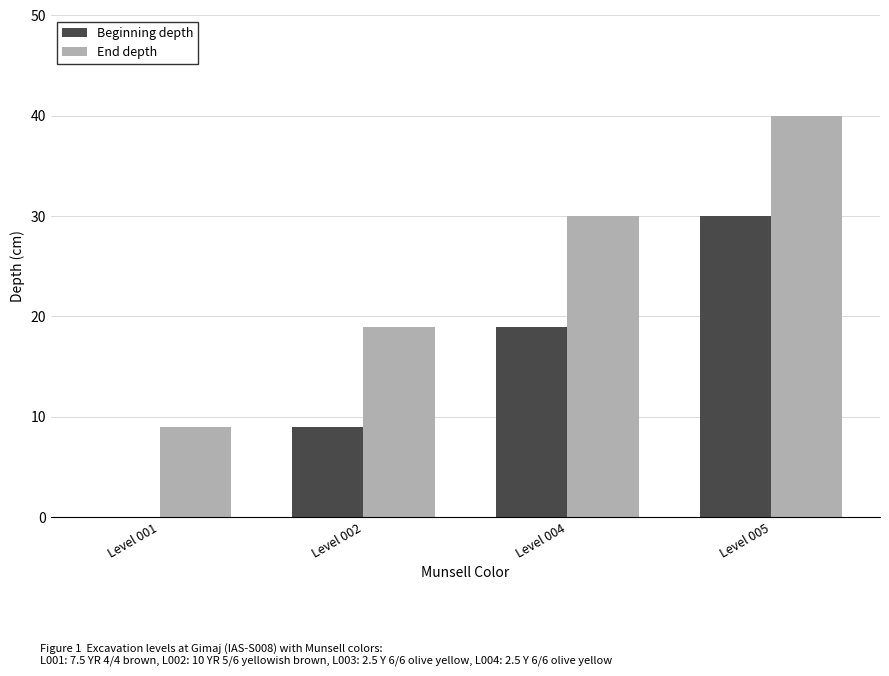

Which series changed the most between Level 002 and Level 004?

End depth